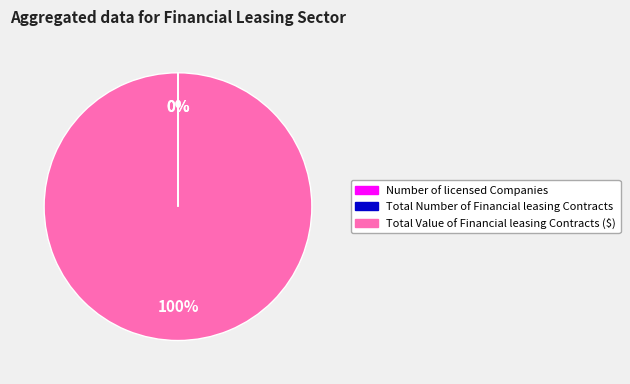

The Total Value of Financial leasing Contracts ($) slice represents 94% of the pie. True or false?

False